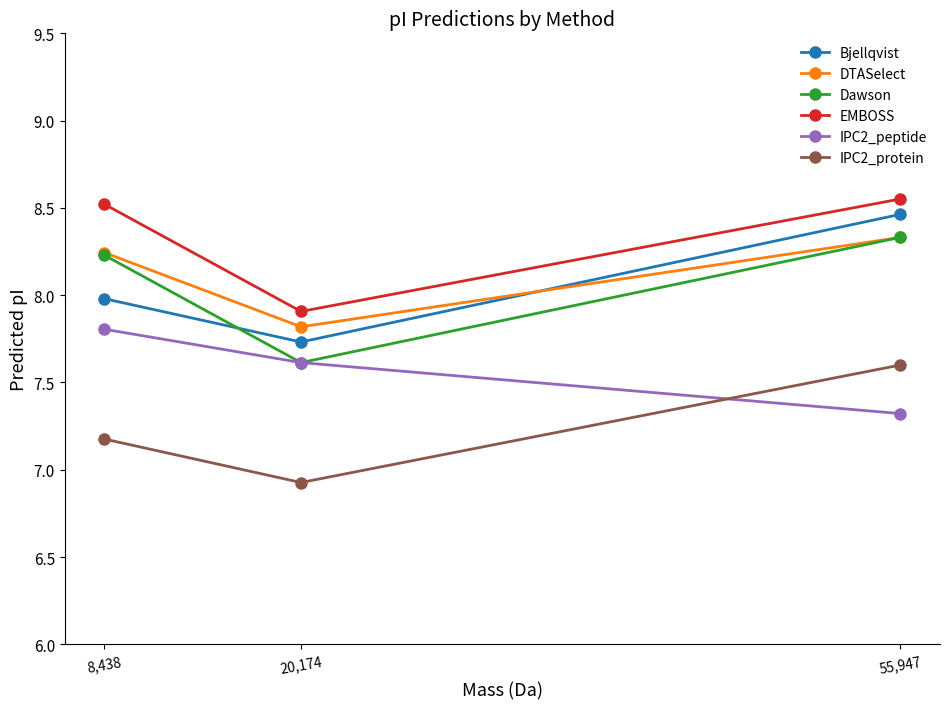

Reading left to right, extract all data points from this chart.

Bjellqvist: 55,947=8.5	20,174=7.7	8,438=8.0
DTASelect: 55,947=8.3	20,174=7.8	8,438=8.2
Dawson: 55,947=8.3	20,174=7.6	8,438=8.2
EMBOSS: 55,947=8.6	20,174=7.9	8,438=8.5
IPC2_peptide: 55,947=7.3	20,174=7.6	8,438=7.8
IPC2_protein: 55,947=7.6	20,174=6.9	8,438=7.2